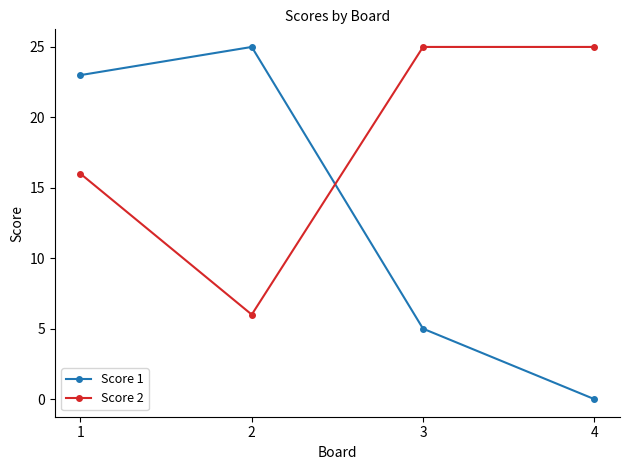

Reading left to right, extract all data points from this chart.

Score 1: 1=23	2=25	3=5	4=0
Score 2: 1=16	2=6	3=25	4=25